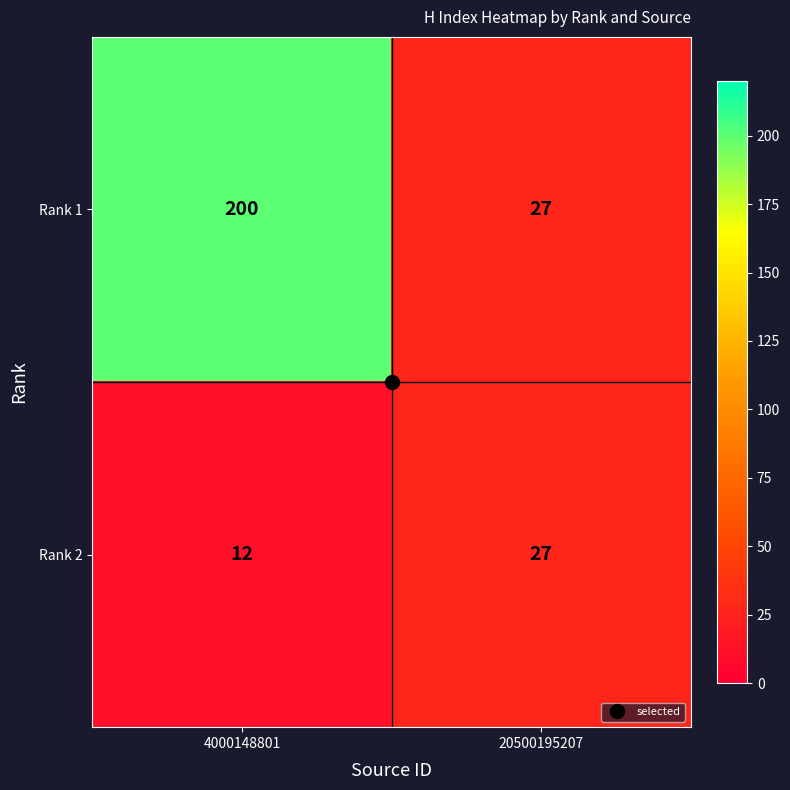

What value does the Rank 2 series have at 20500195207, to the nearest 5?

25